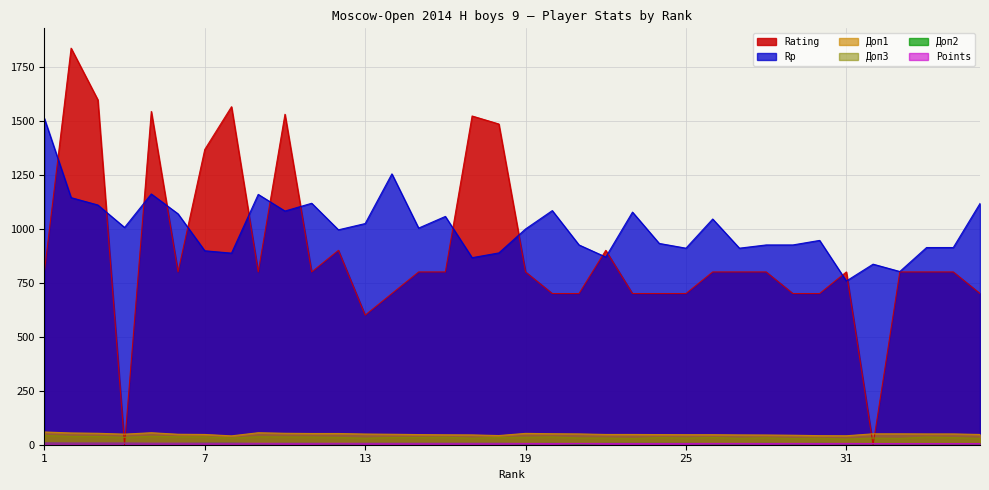

Which series has the largest total across all categories?

Rp